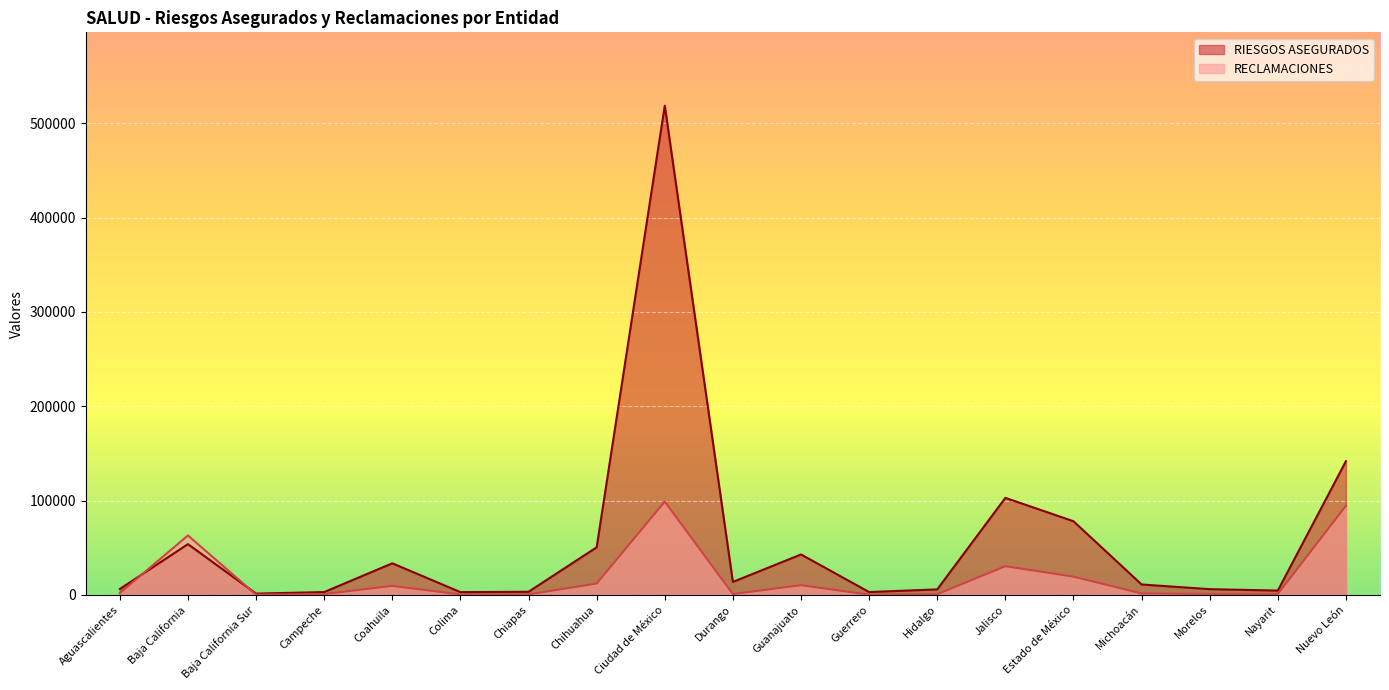

List the series in order of their peak value, lowest first.

RECLAMACIONES, RIESGOS ASEGURADOS